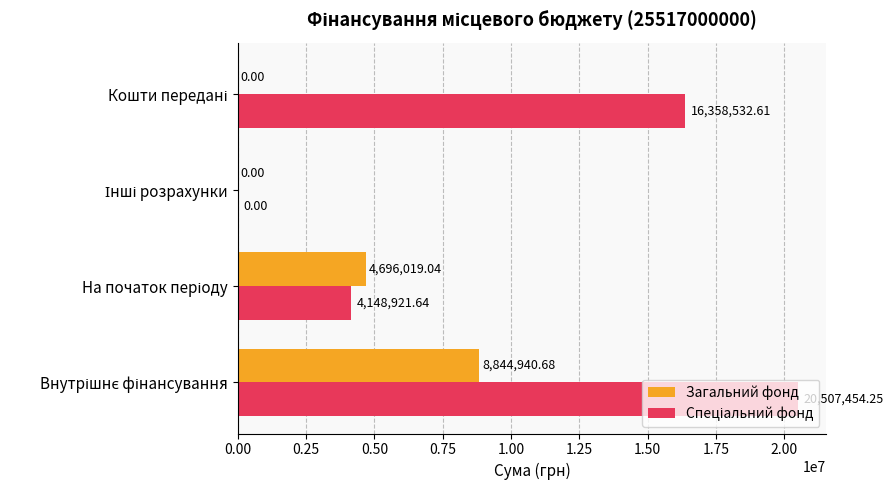

What is the sum of all Загальний фонд values?

13540959.7